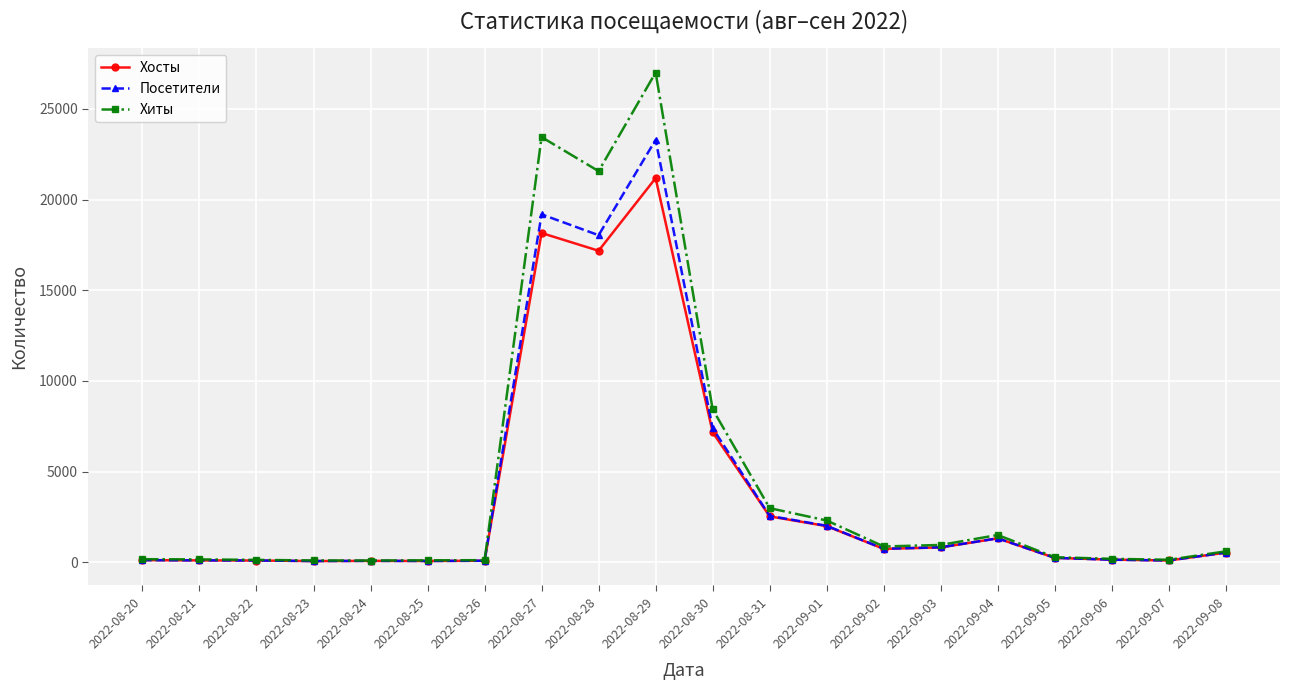

Is it true that Хосты equals 825 at 2022-09-03?

True